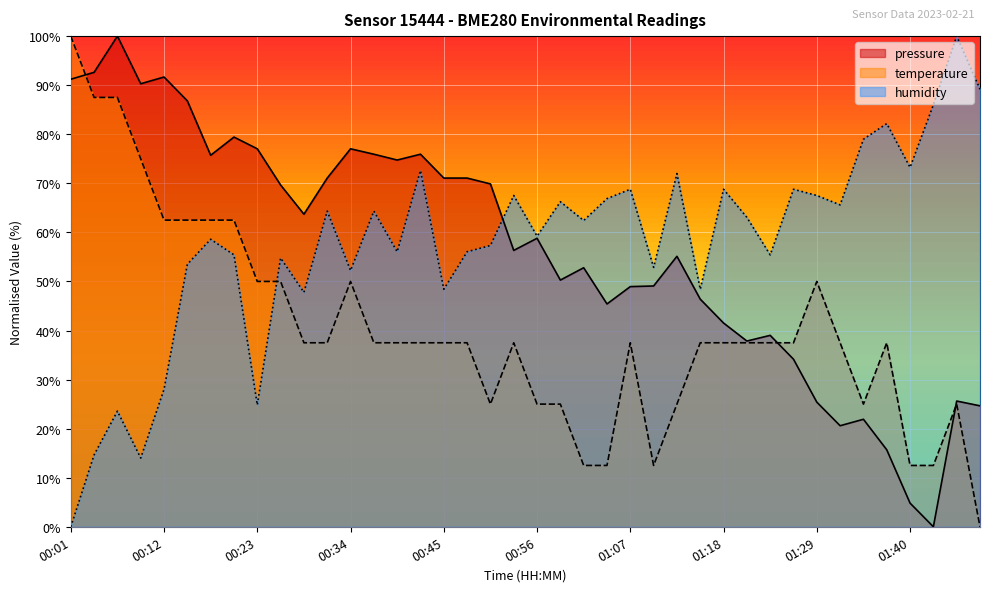

Which category has the lowest value in the humidity series?

00:01